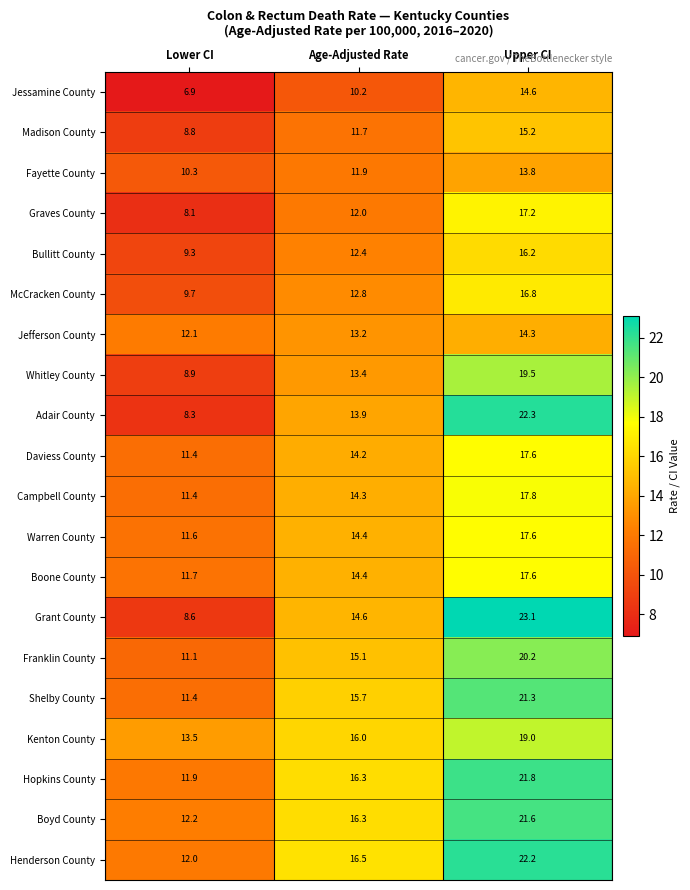

What is the difference between the maximum and minimum values in the Campbell County series?

6.4